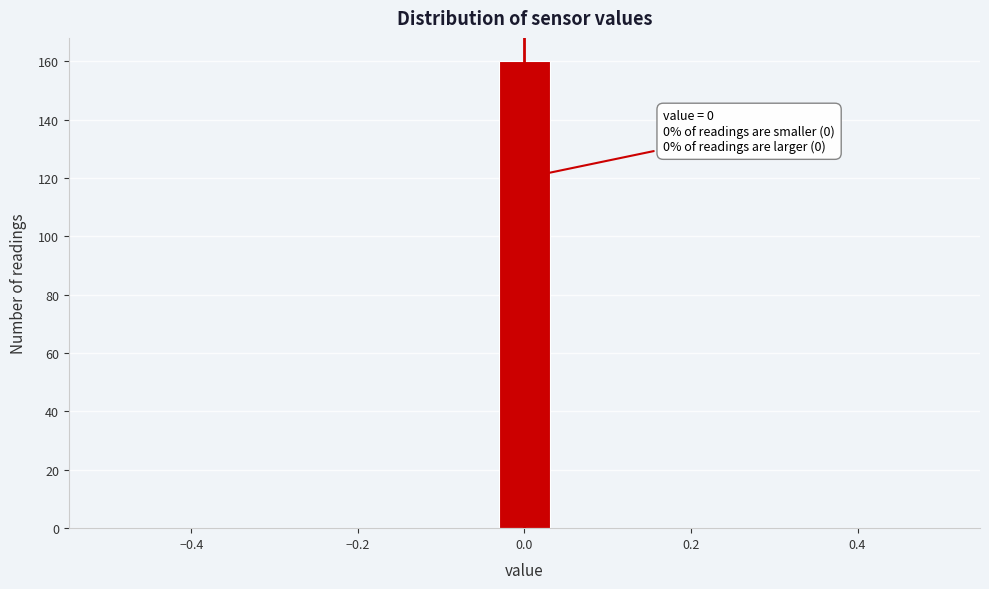

Read against the x-axis, roughly where is the centre of the tallest bar?

0.00